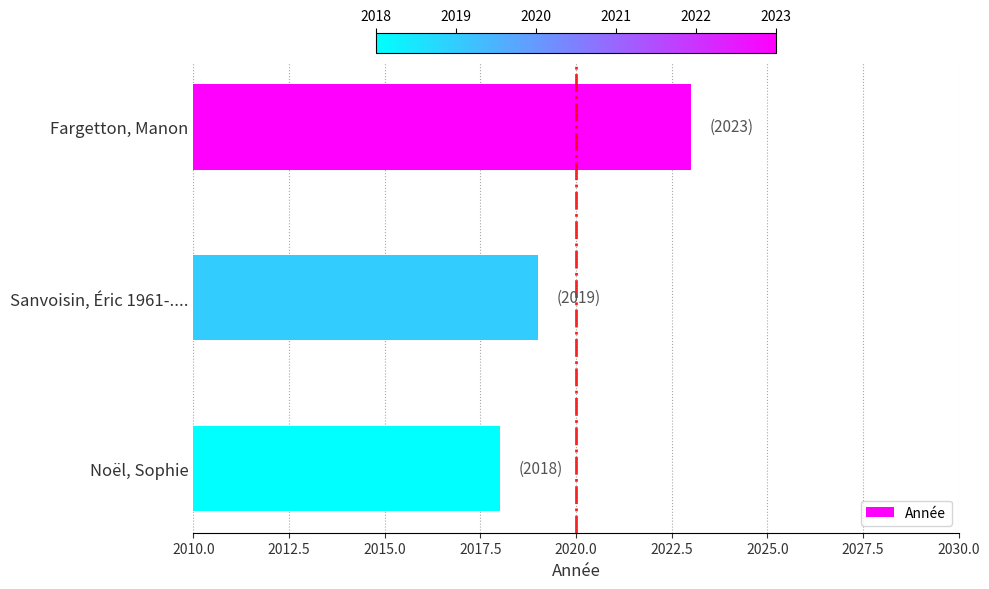

At which label is the value closest to 2020?

Sanvoisin, Éric 1961-....